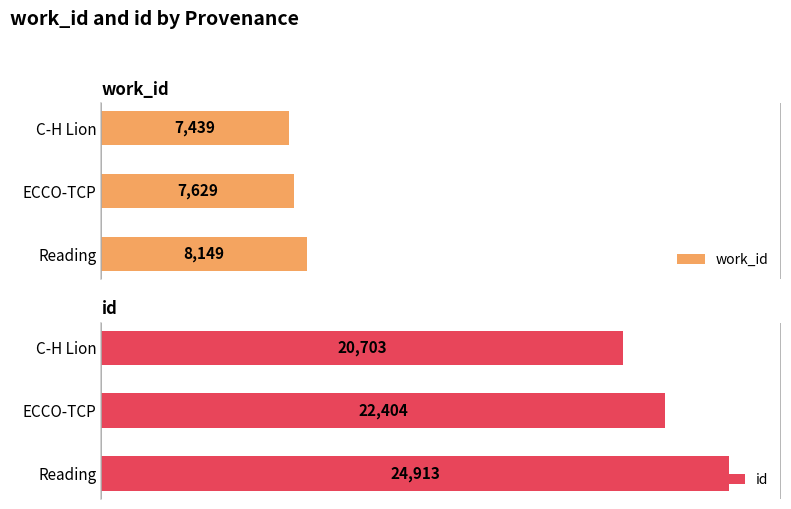

What is the average value of the id series?

22673